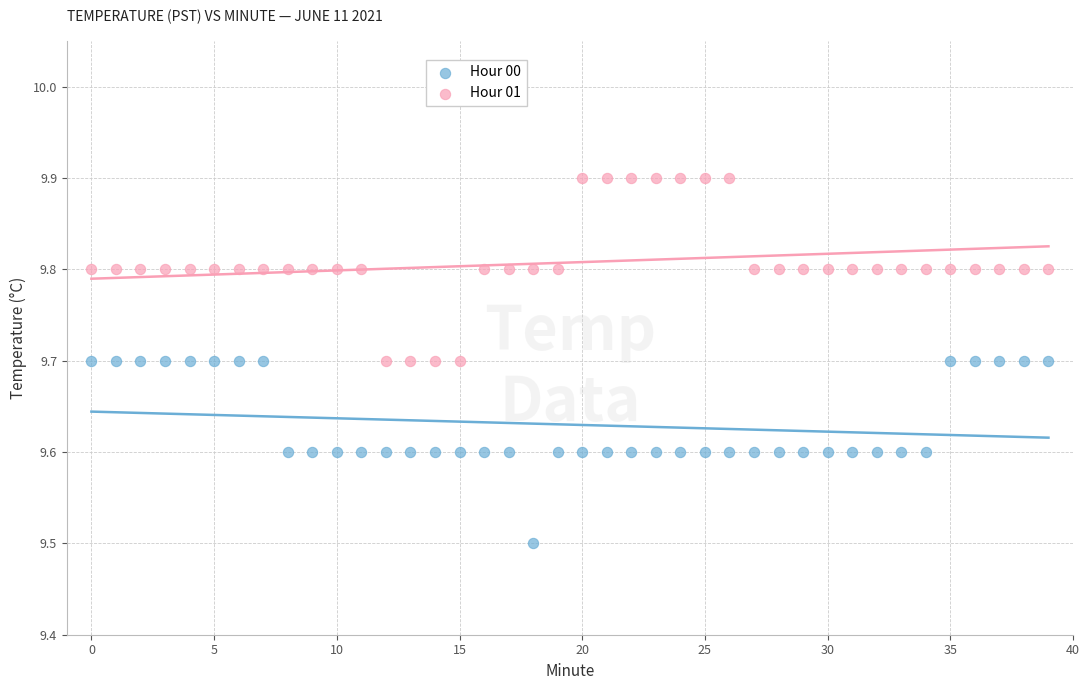

Which series contains the highest Y value?

Hour 01